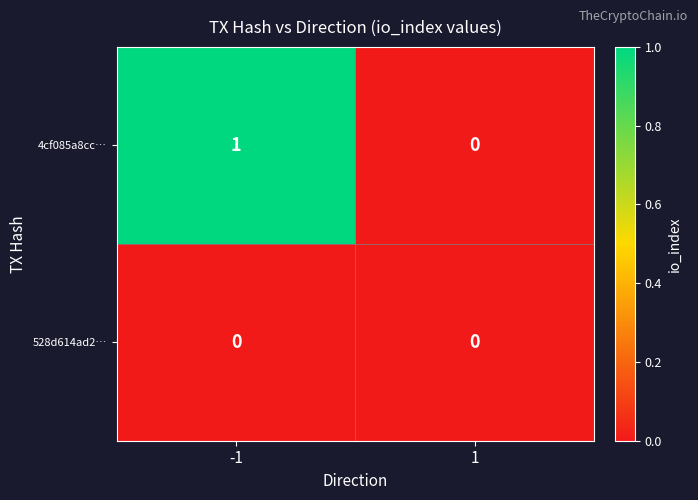

Rank the series by their average value, from lowest to highest.

528d614ad2…, 4cf085a8cc…